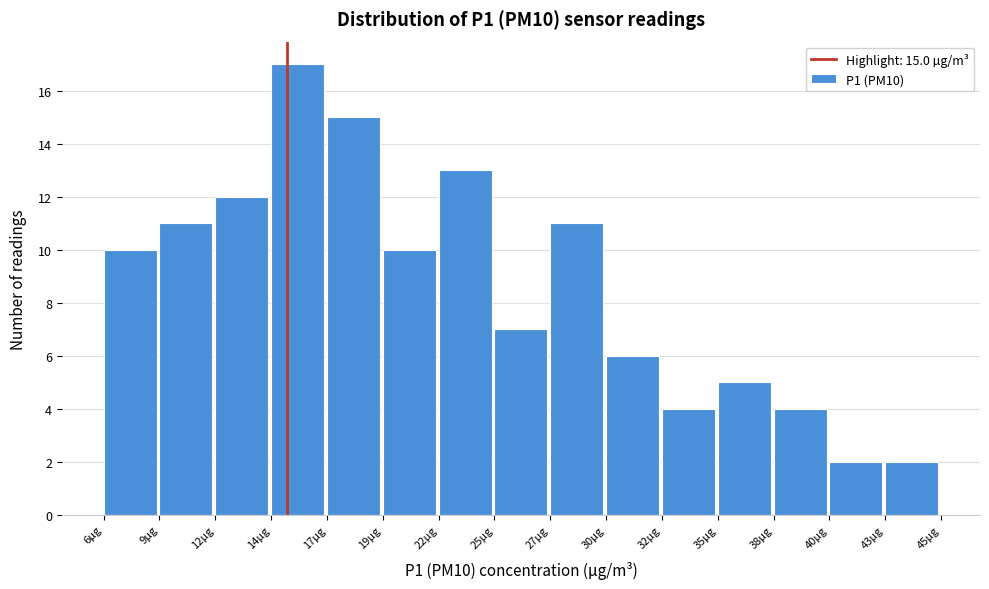

Reading right to left, what are all the values shown in this chart?

2	2	4	5	4	6	11	7	13	10	15	17	12	11	10